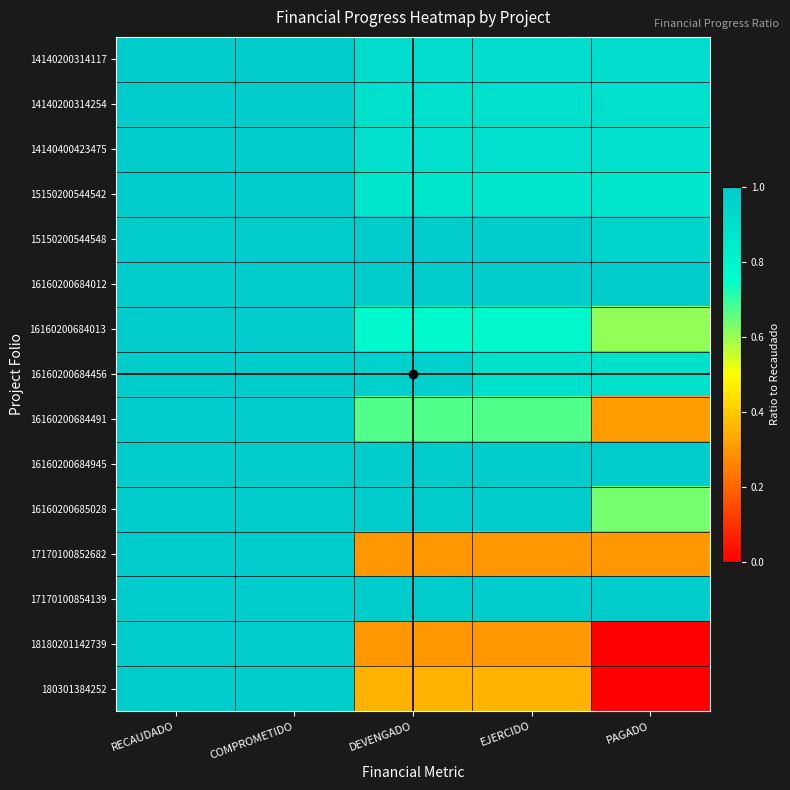

How many categories are shown in the chart?

5